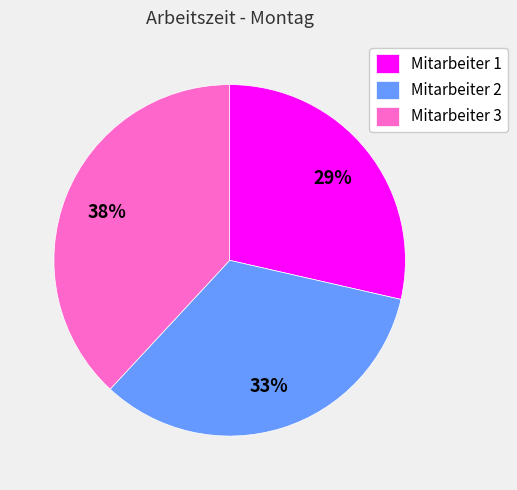

Does Mitarbeiter 1 represent more than half of the total?

No